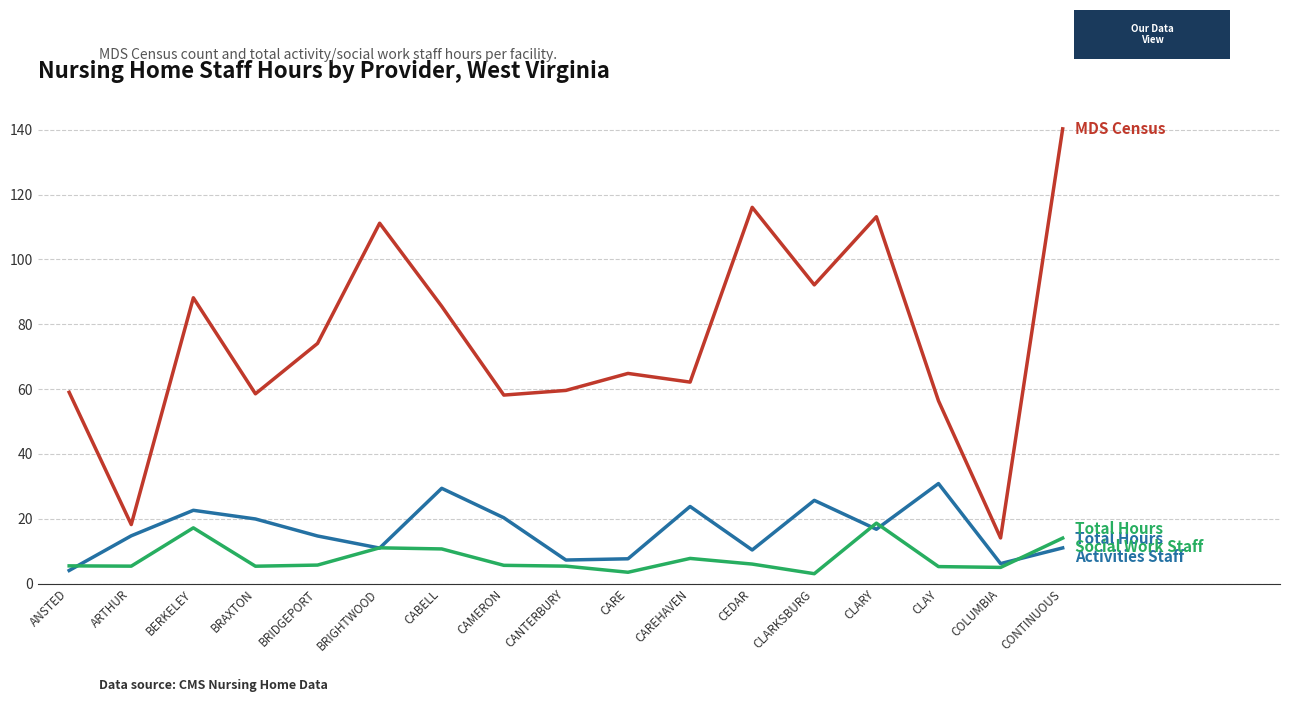

How many lines are shown in the chart?

3